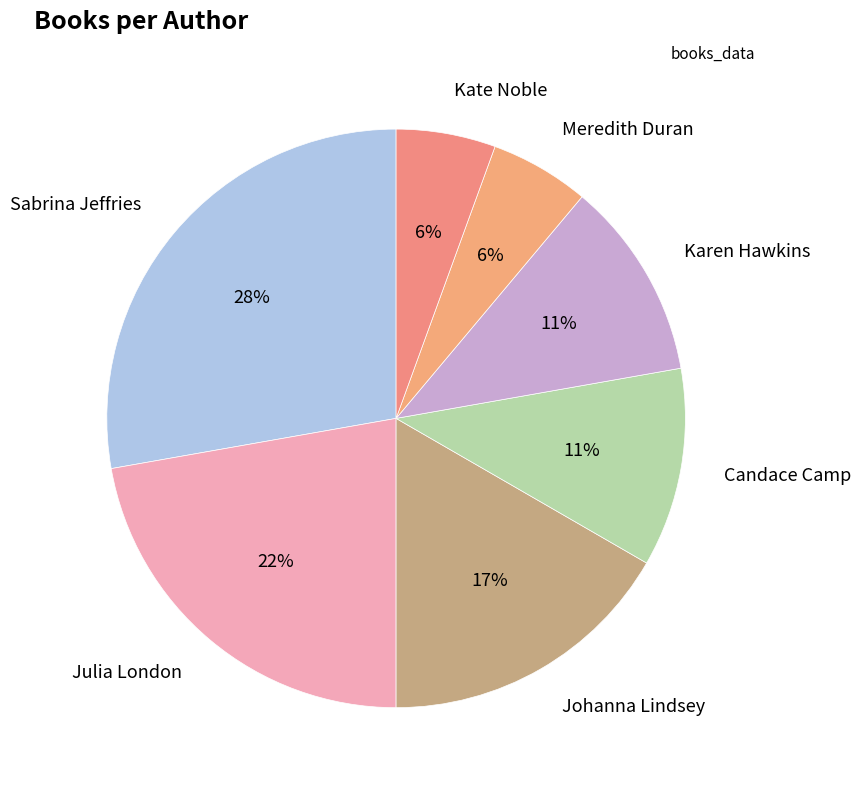

Is it true that Candace Camp is 11% of the pie?

True